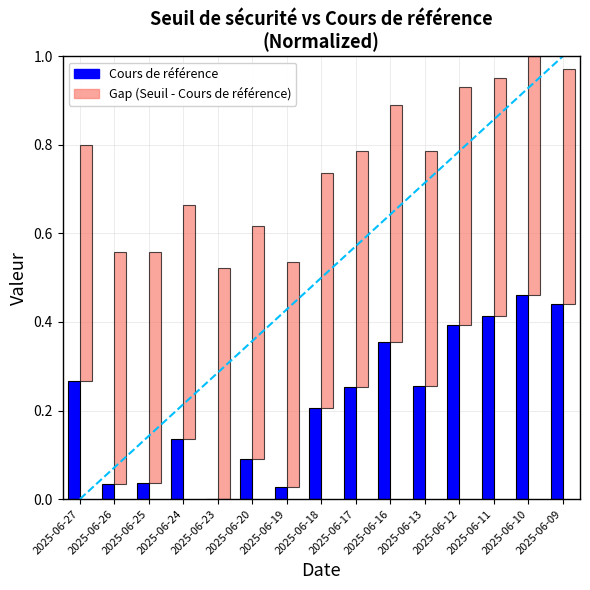

Which has a higher value, 2025-06-12 or 2025-06-25?

2025-06-12